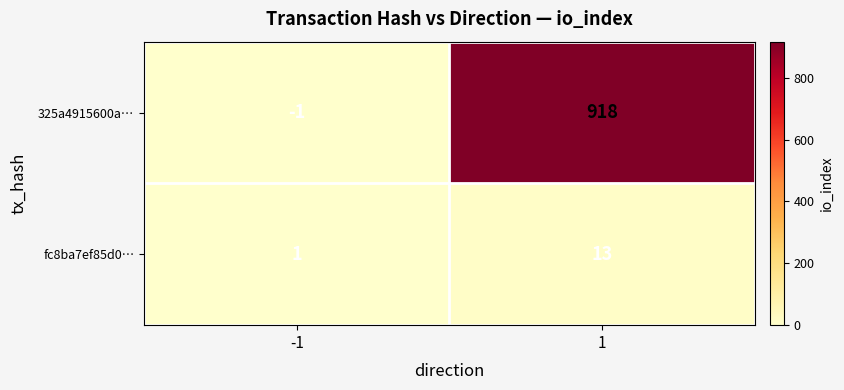

List the series in order of their peak value, highest first.

325a4915600a…, fc8ba7ef85d0…